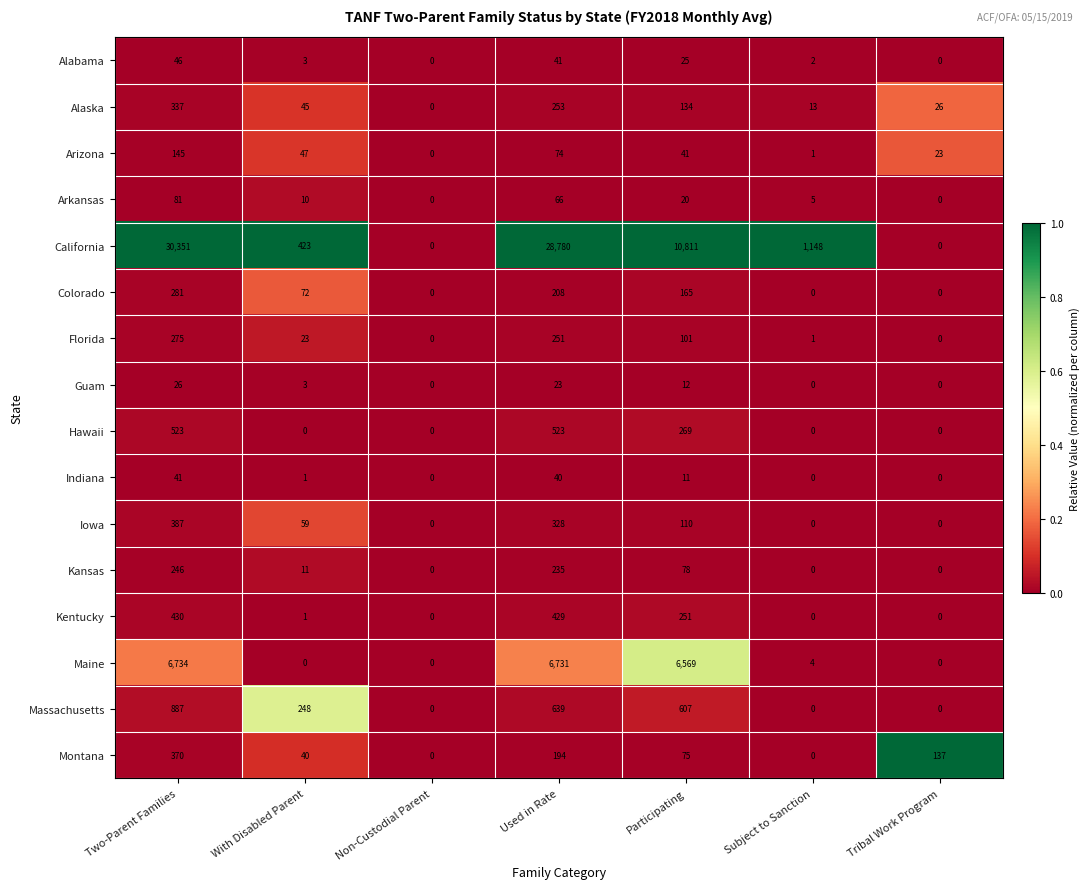

True or false: Massachusetts has a value of 607 at Participating.

True